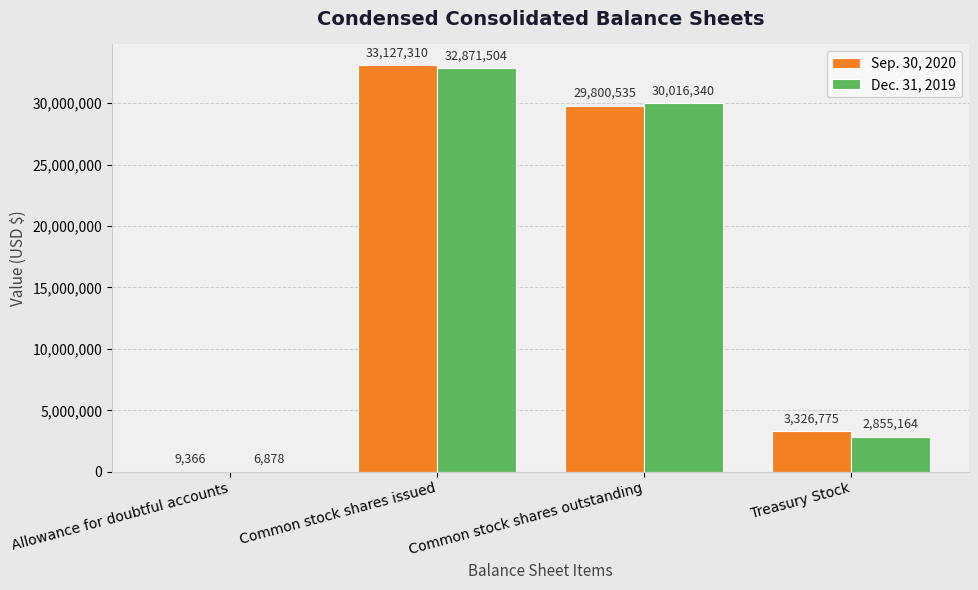

Reading left to right, what are all the values shown in this chart?

Sep. 30, 2020: Allowance for doubtful accounts=9366	Common stock shares issued=33127310	Common stock shares outstanding=29800535	Treasury Stock=3326775
Dec. 31, 2019: Allowance for doubtful accounts=6878	Common stock shares issued=32871504	Common stock shares outstanding=30016340	Treasury Stock=2855164